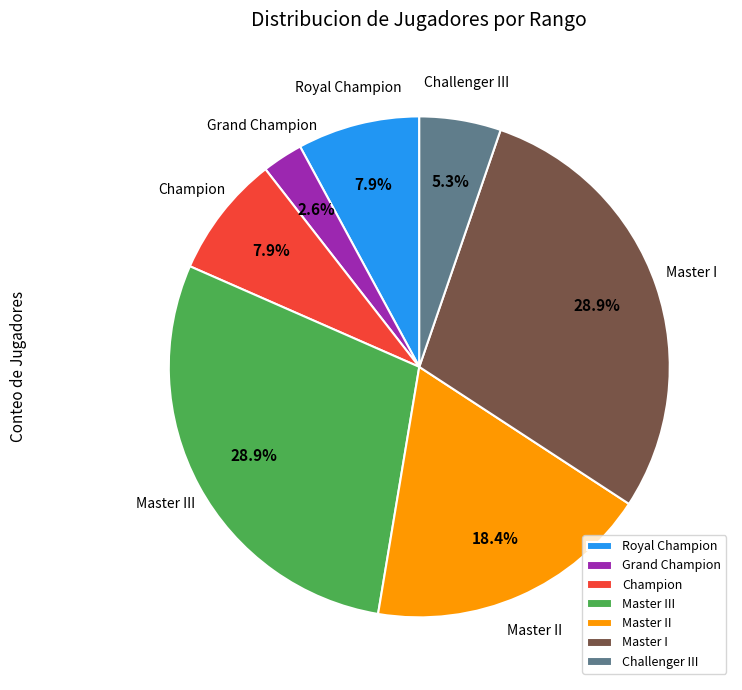

Does Master II represent more than half of the total?

No